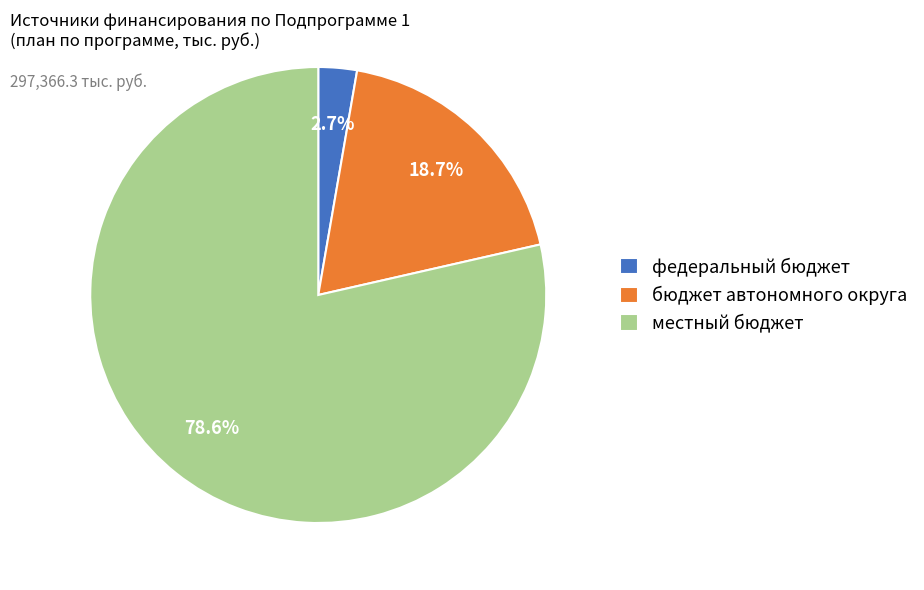

Which category has the smallest portion of the pie?

федеральный бюджет